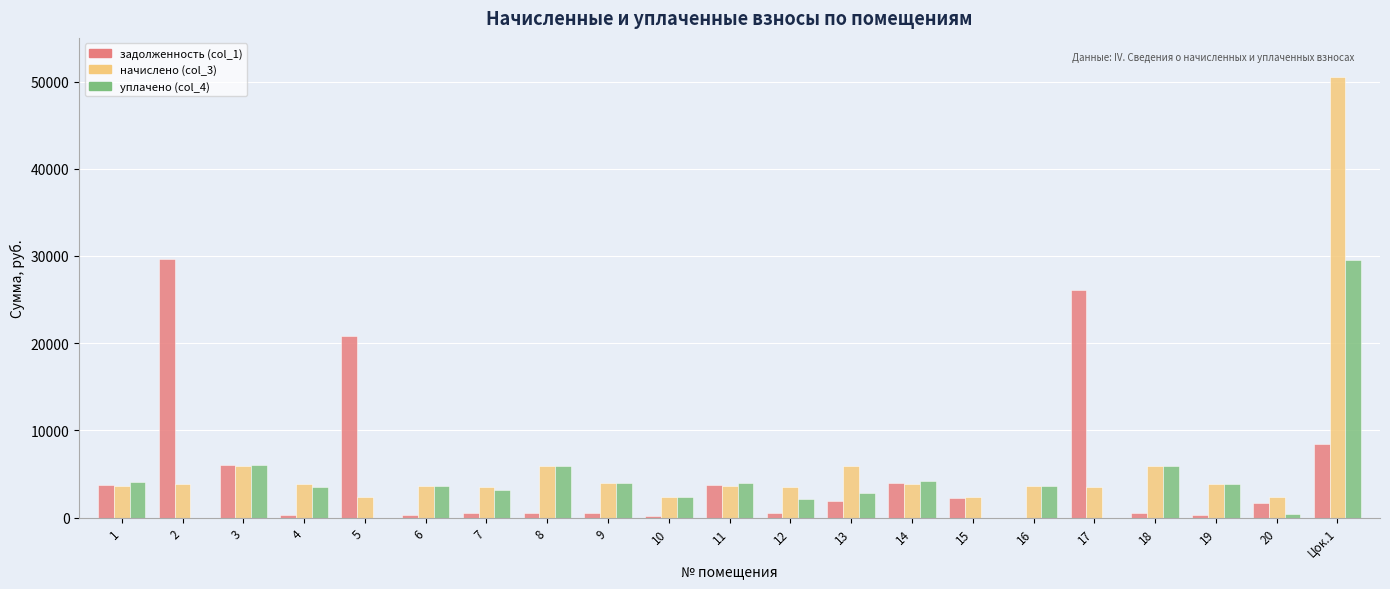

What is the highest value of the начислено (col_3) series?

50542.9